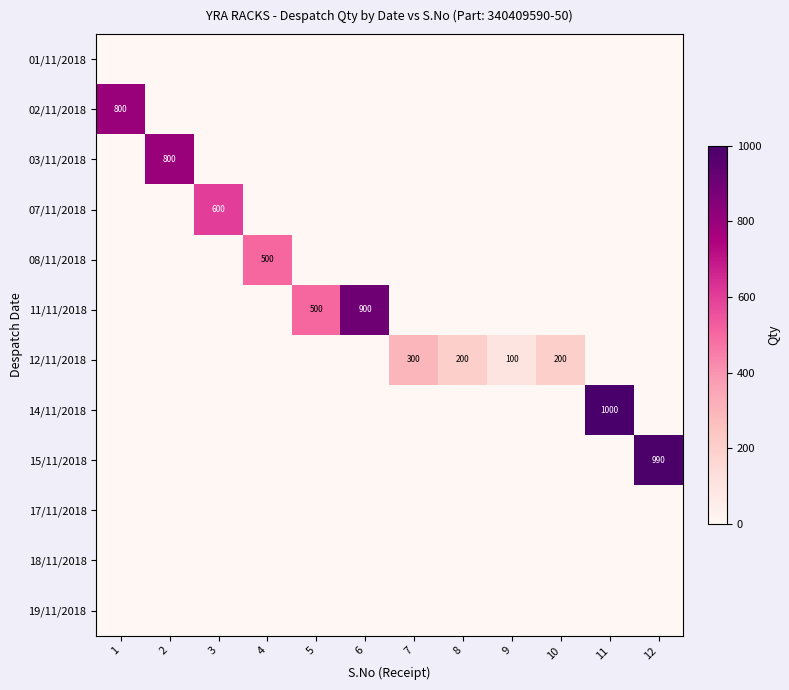

What is the difference between the highest and lowest values at 5?

500